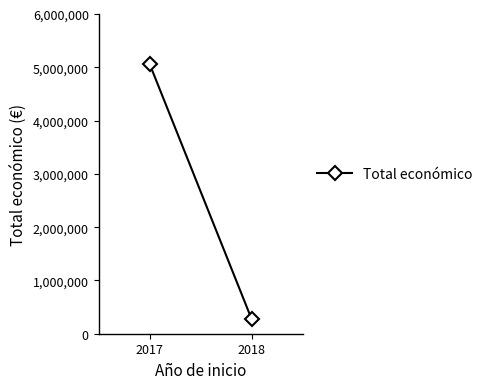

What is the greatest value displayed?

5064439